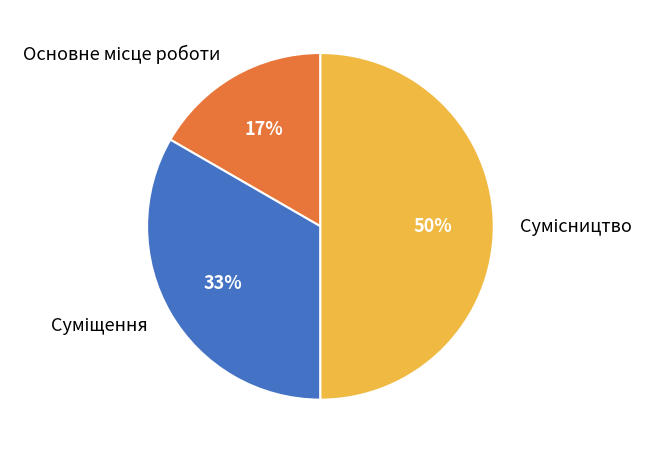

To the nearest percent, what is the difference between the largest and smallest slice percentages?

33%